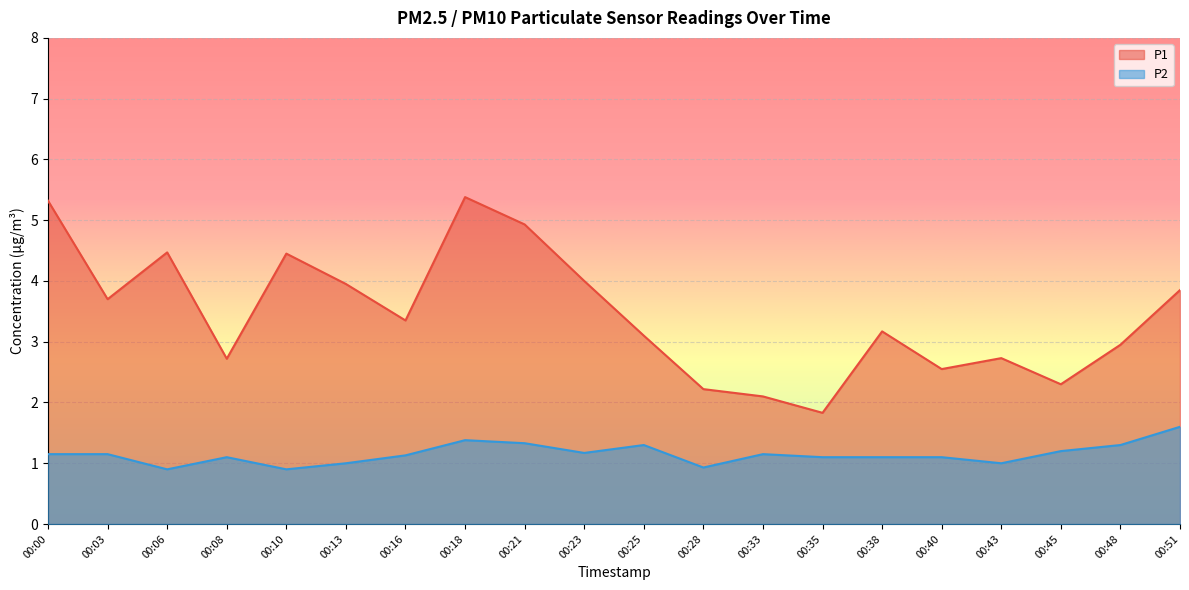

What is the average value of the P2 series?

1.1